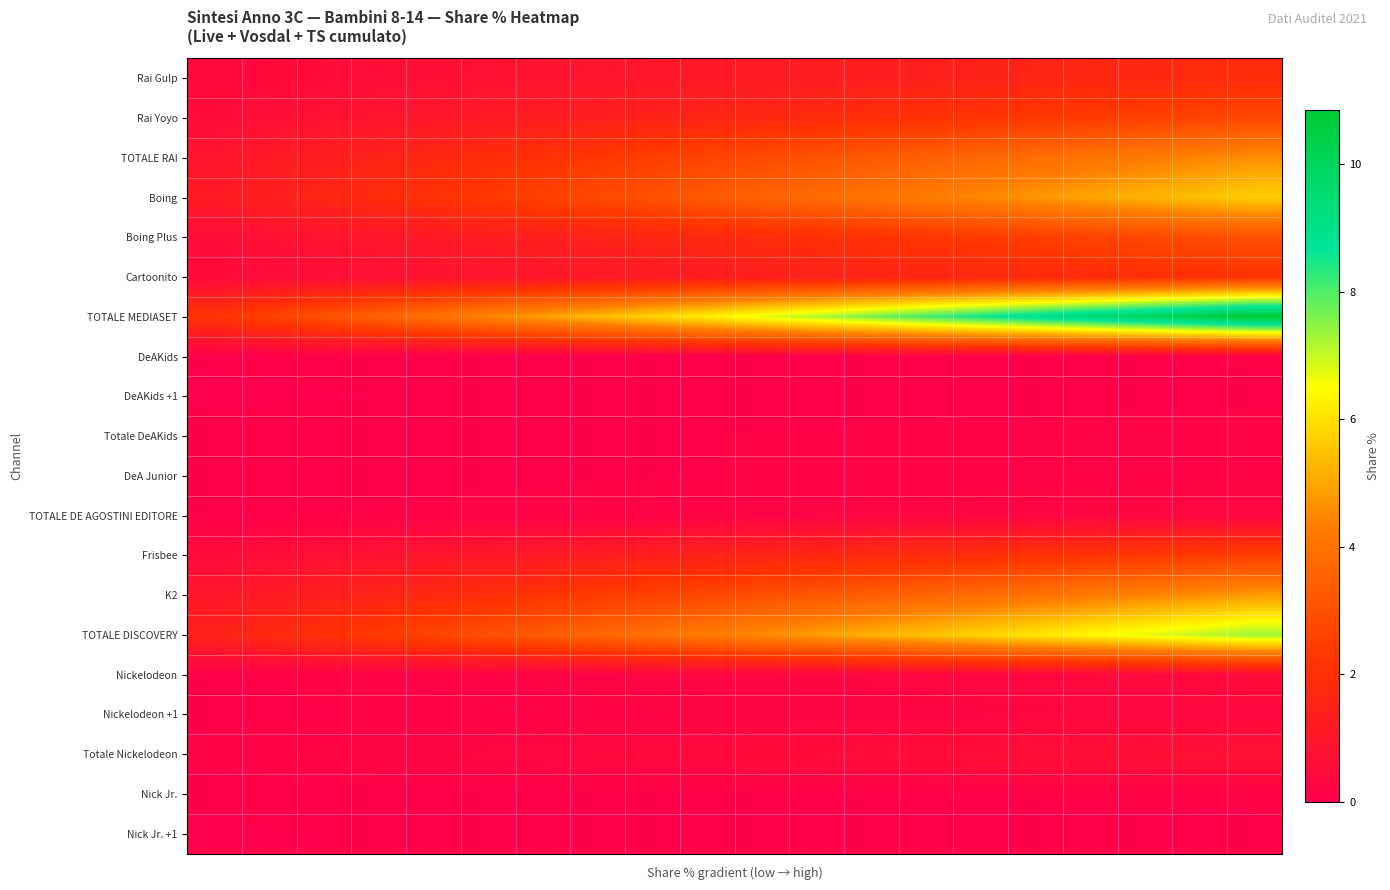

Which series has the widest spread of values?

TOTALE MEDIASET